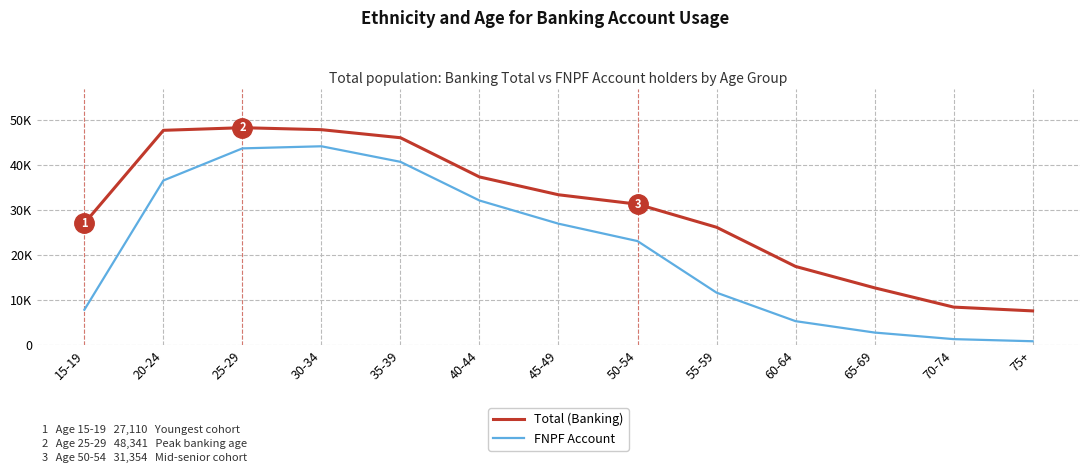

True or false: FNPF Account and Total (Banking) cross at least once.

False